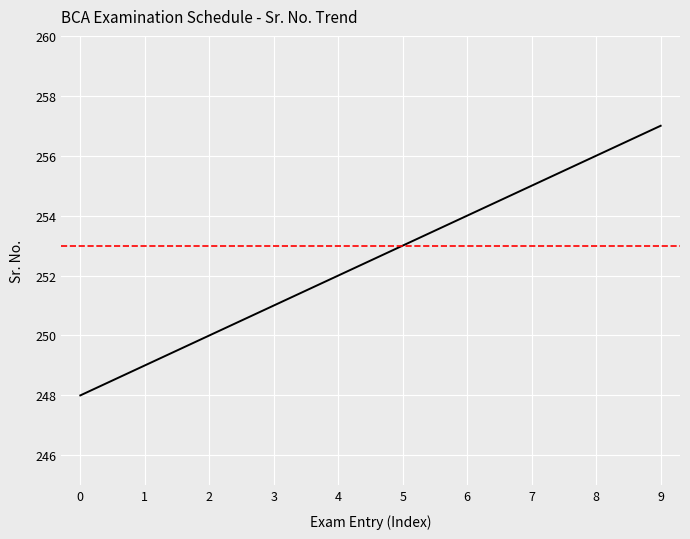

What is the greatest value displayed?

257